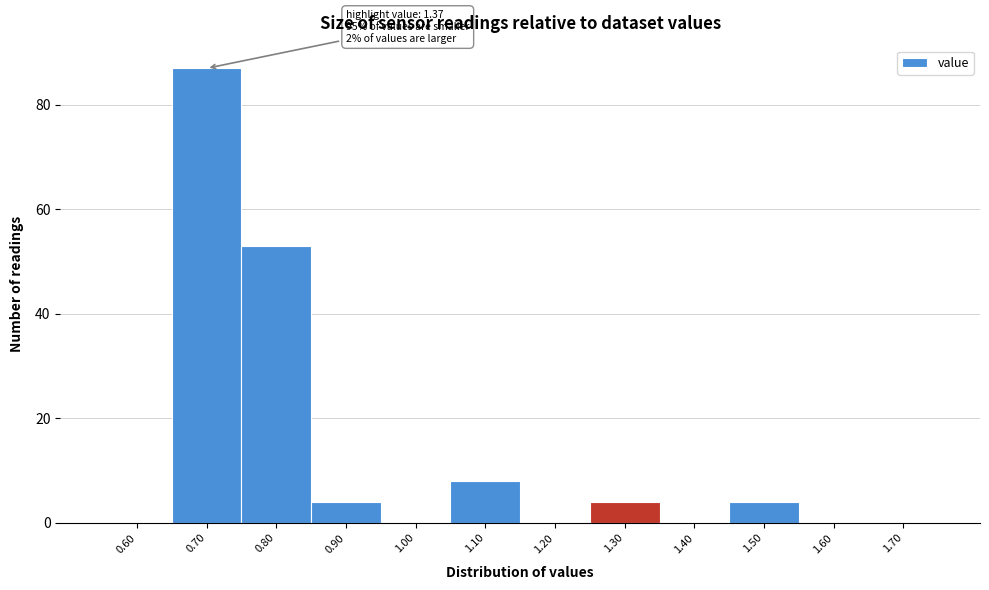

Reading left to right, extract all data points from this chart.

0.60=0	0.70=87	0.80=53	0.90=4	1.00=0	1.10=8	1.20=0	1.30=4	1.40=0	1.50=4	1.60=0	1.70=0